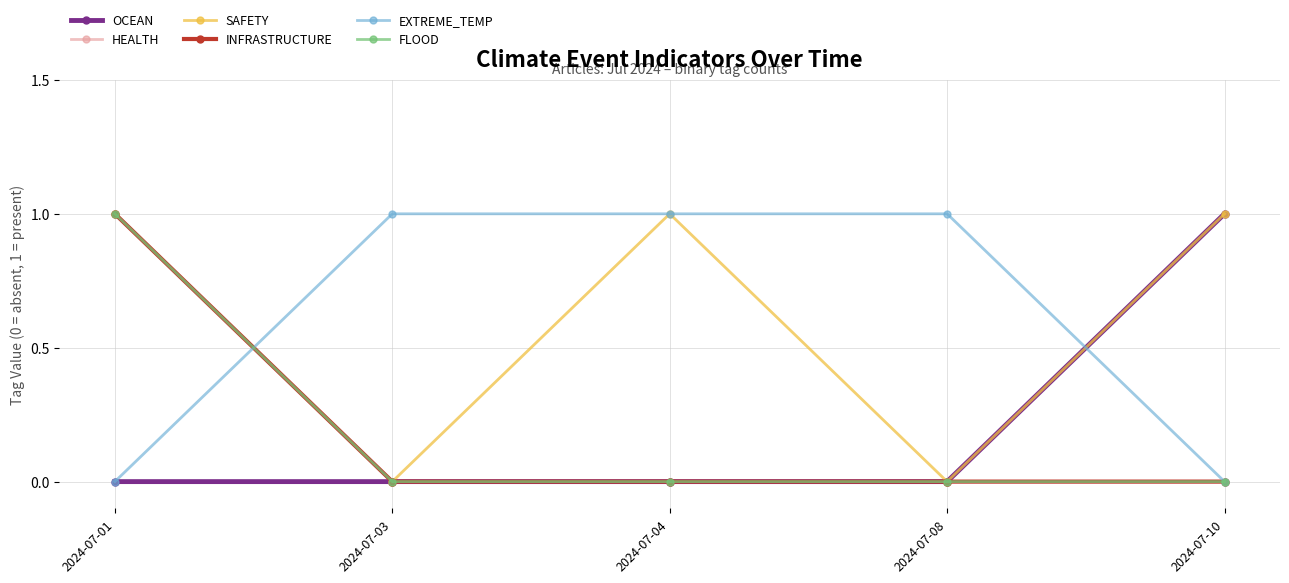

Does the chart have visible grid lines?

Yes